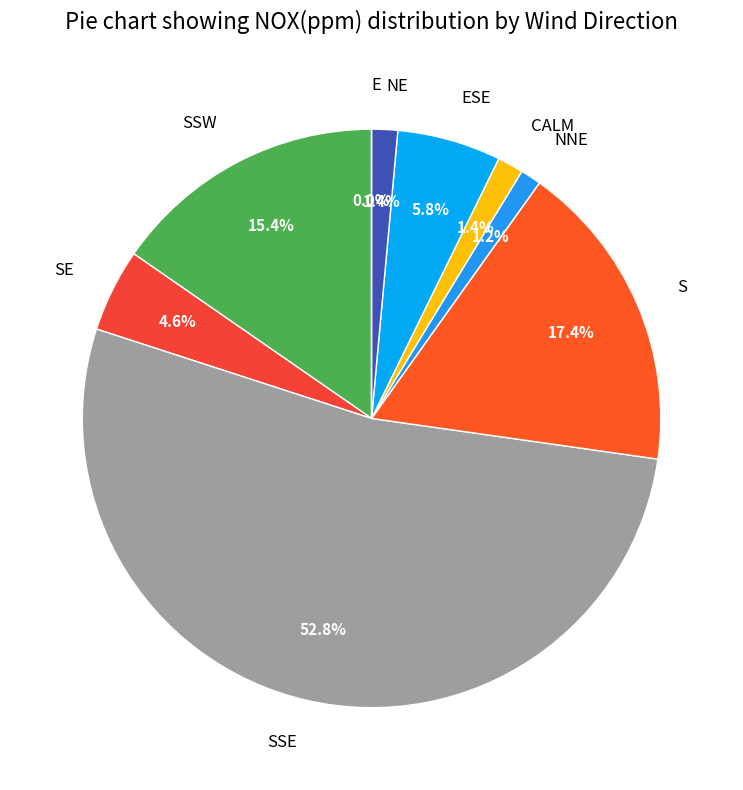

To the nearest percent, what is the average slice percentage?

11%